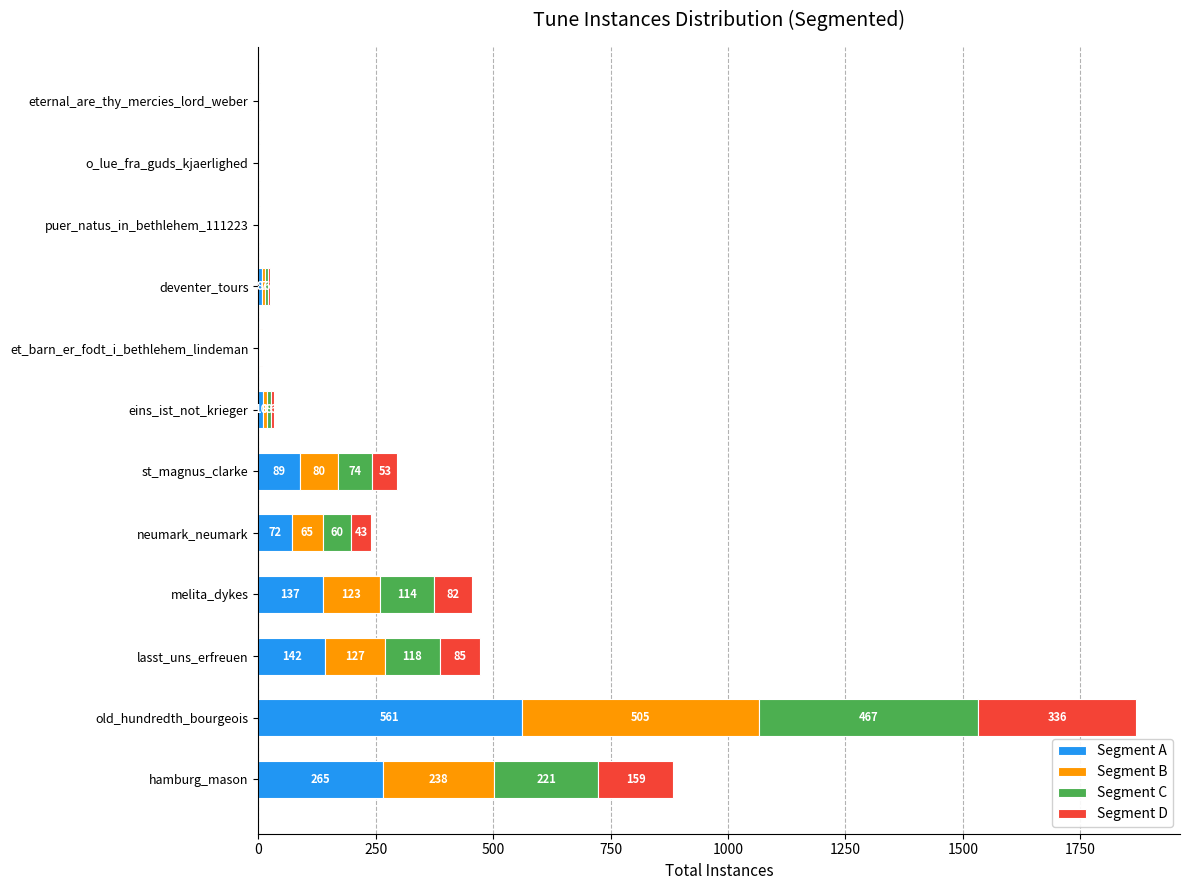

The value of Segment A at et_barn_er_fodt_i_bethlehem_lindeman is 2. True or false?

True